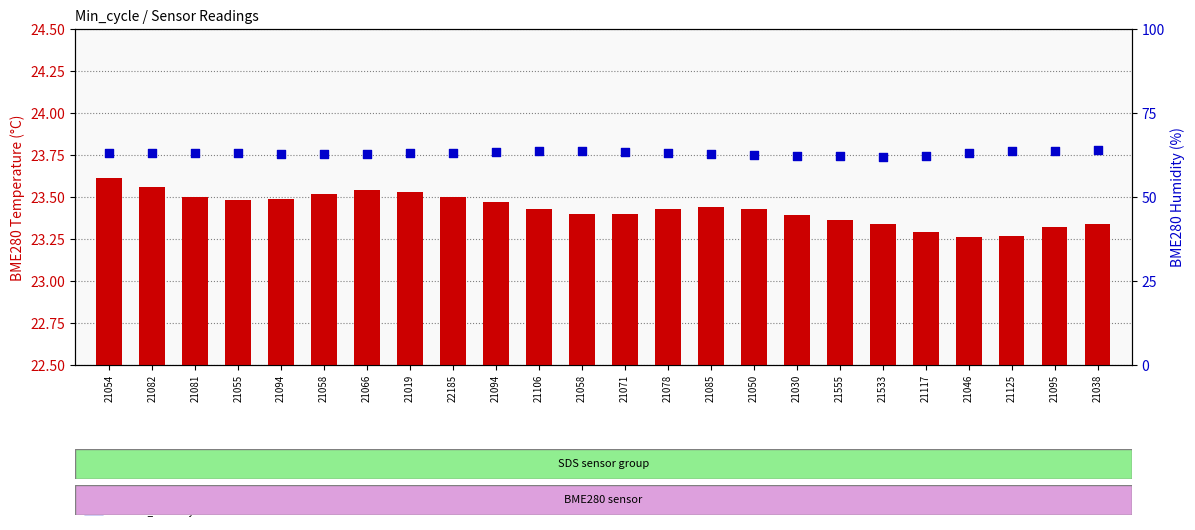

Which series contains the lowest Y value?

BME280_temperature